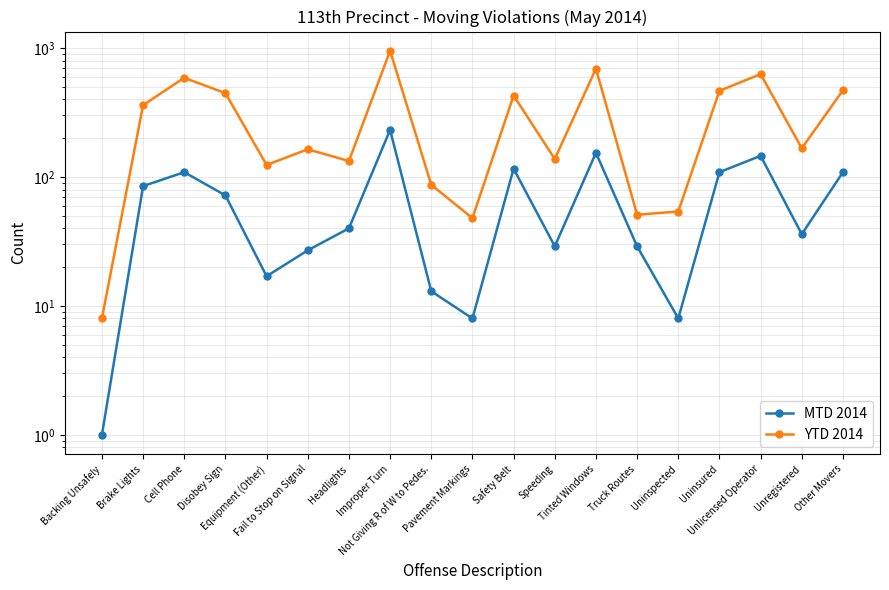

What is the approximate value of YTD 2014 at Speeding?

138